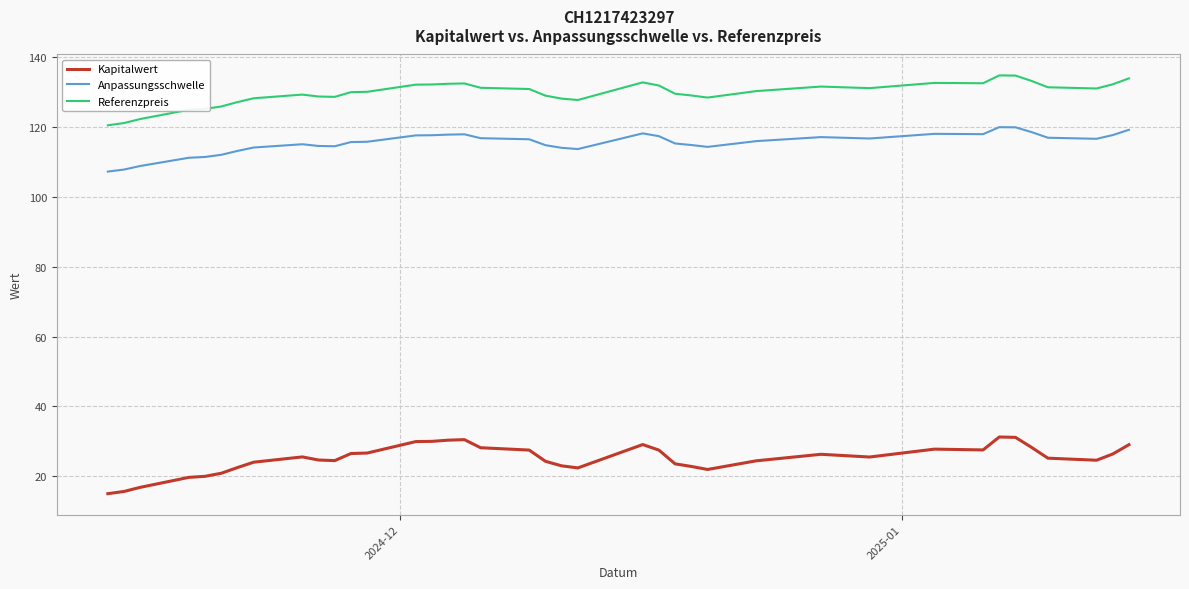

In Anpassungsschwelle, how many points are higher than both neighbors (excluding endpoints)?

6